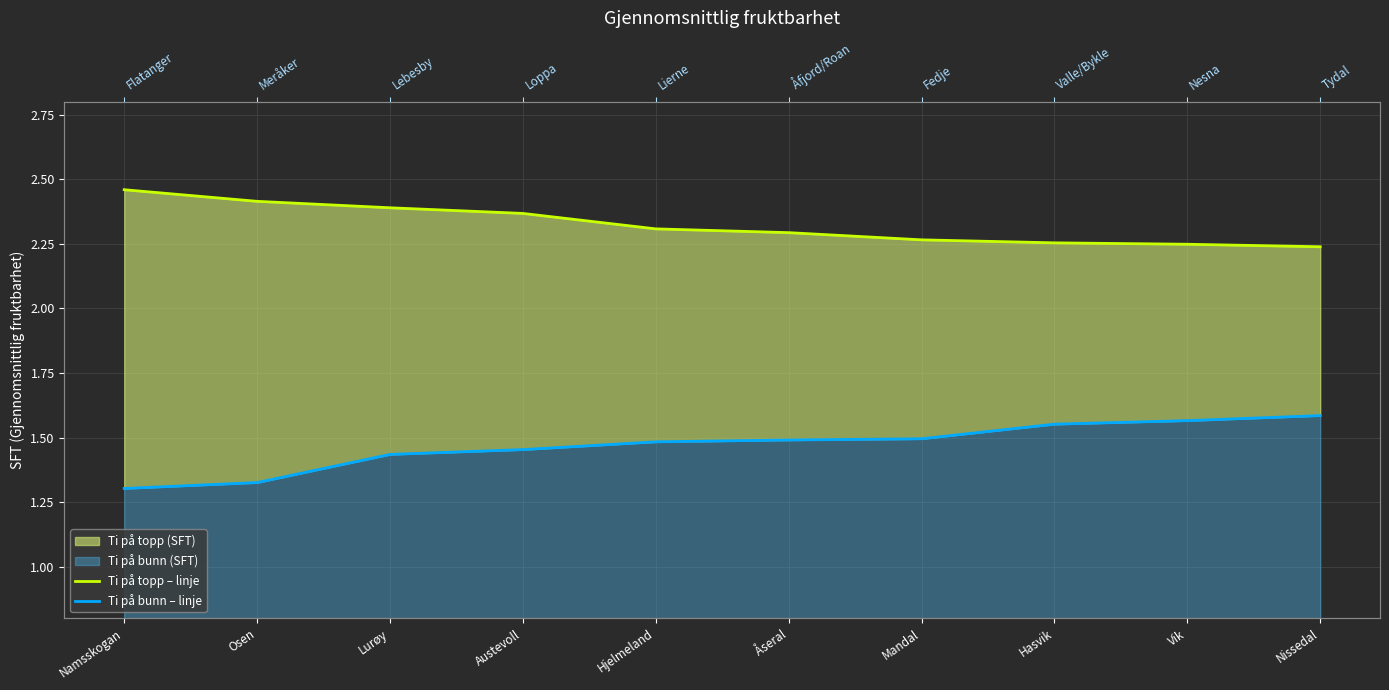

Reading left to right, transcribe all the data shown in this chart.

Ti på topp – linje: Namsskogan=2.5	Osen=2.4	Lurøy=2.4	Austevoll=2.4	Hjelmeland=2.3	Åseral=2.3	Mandal=2.3	Hasvik=2.3	Vik=2.2	Nissedal=2.2
Ti på bunn – linje: Namsskogan=1.3	Osen=1.3	Lurøy=1.4	Austevoll=1.5	Hjelmeland=1.5	Åseral=1.5	Mandal=1.5	Hasvik=1.6	Vik=1.6	Nissedal=1.6